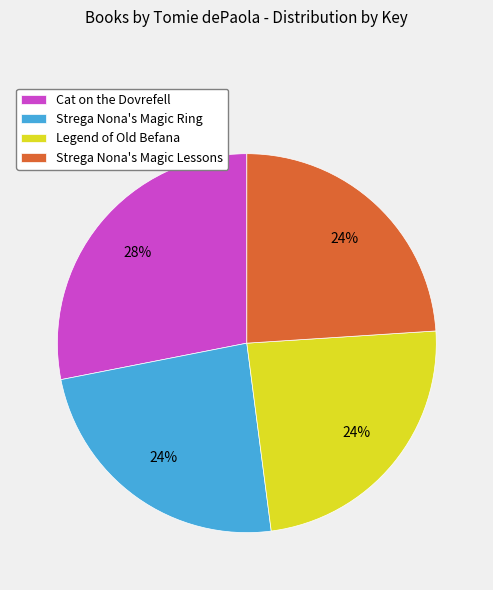

True or false: Strega Nona's Magic Lessons accounts for 36% of the total.

False